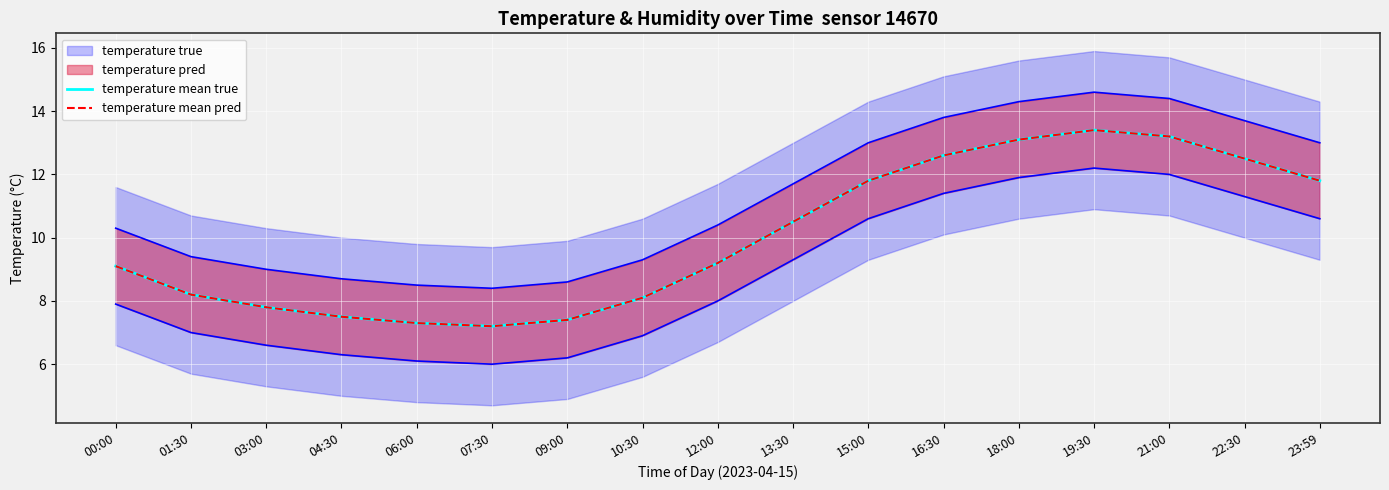

Where is temperature mean true nearest to the value 10?

13:30